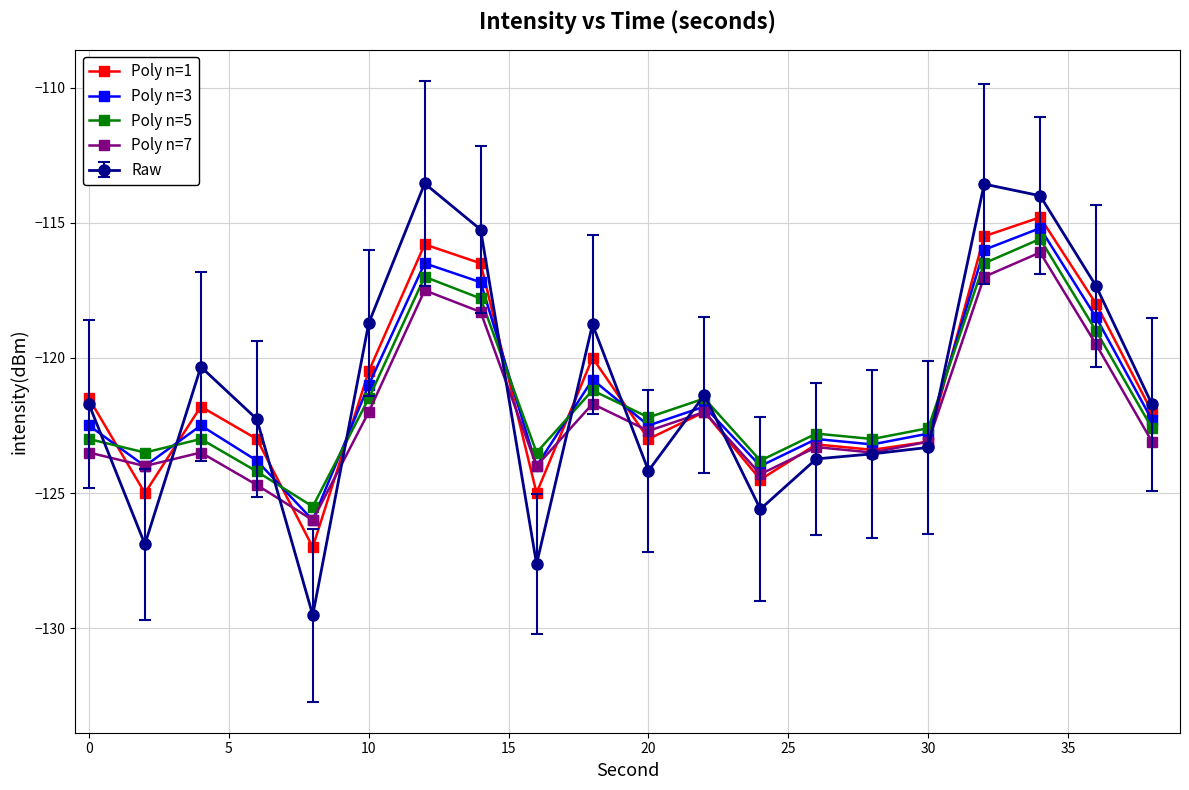

What are all the series names shown in the legend?

Poly n=1, Poly n=3, Poly n=5, Poly n=7, Raw